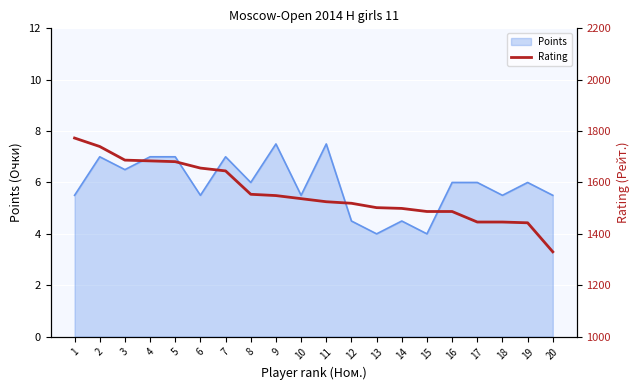

How many data points are above 1537?

9